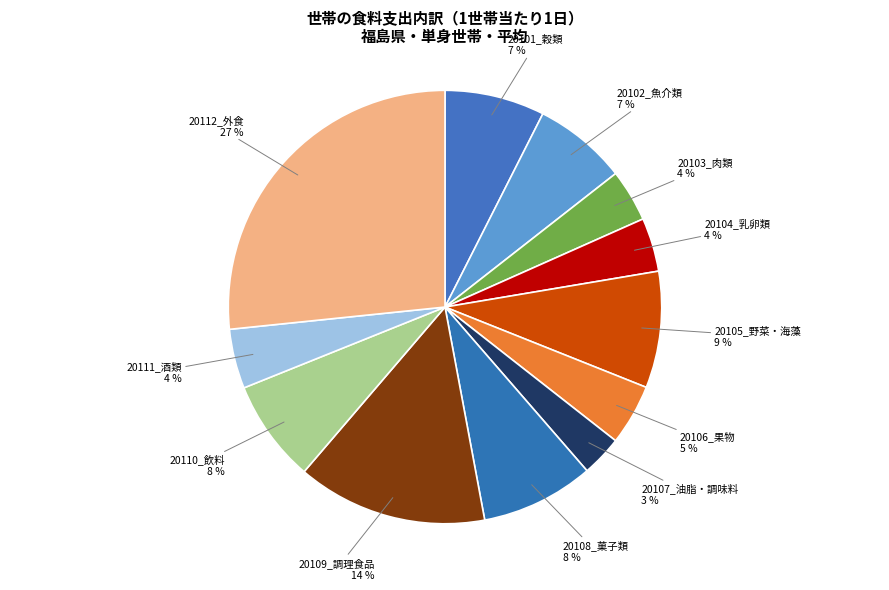

Is it true that 20101_穀類 is 7% of the pie?

True